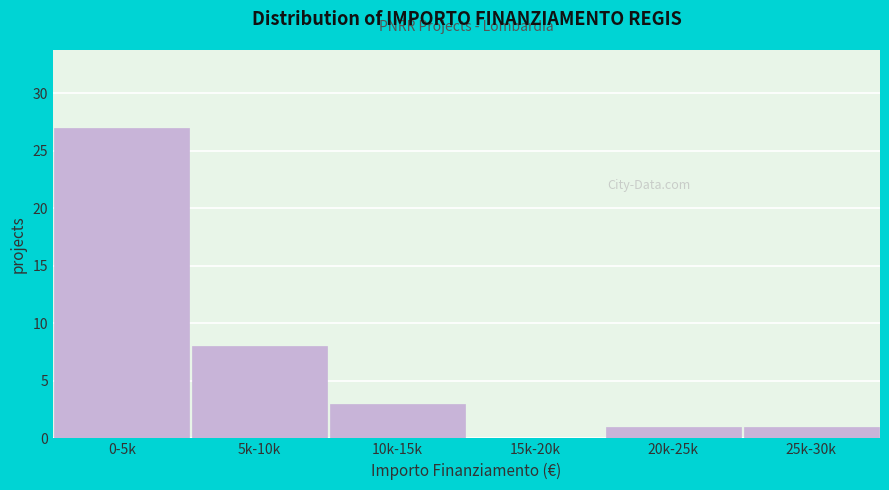

What is the sum of all values?

40